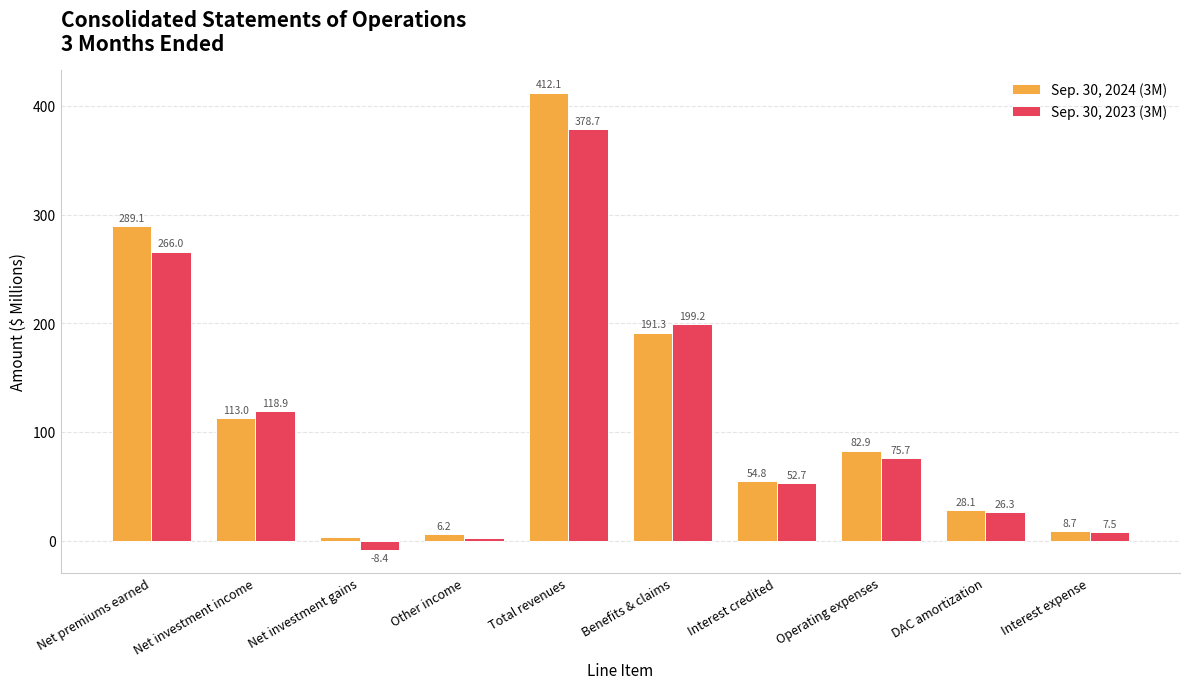

True or false: Sep. 30, 2024 (3M) has a value of 315.4 at Benefits & claims.

False